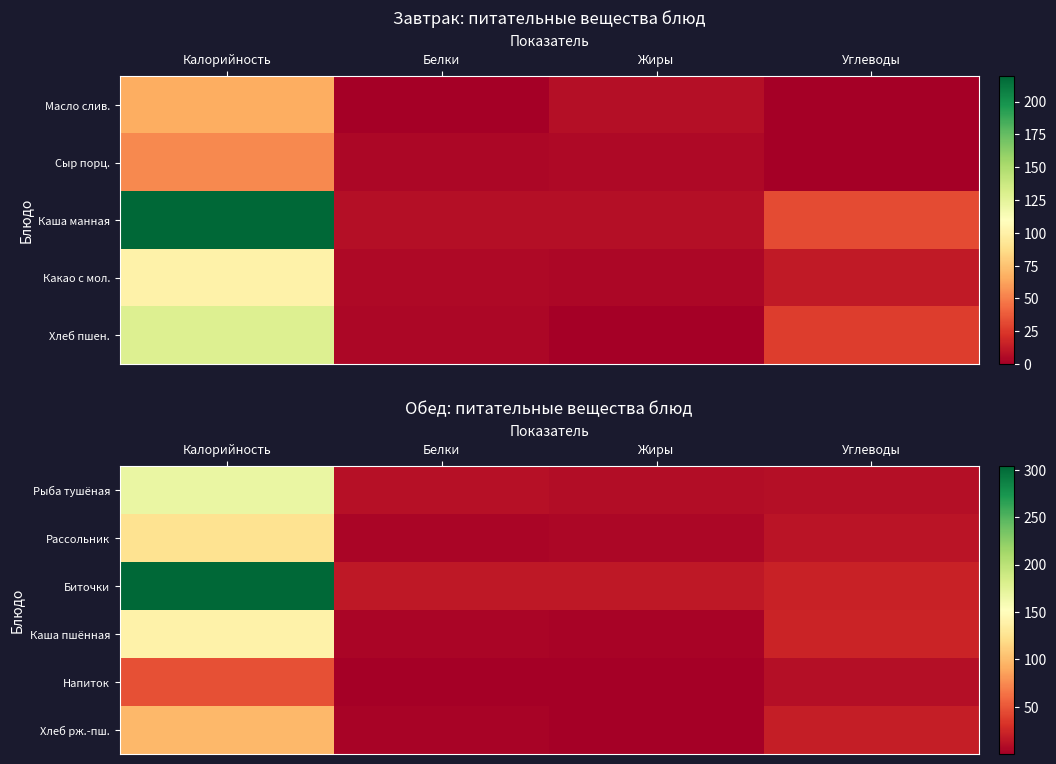

At how many categories does at least one series exceed 163?

1